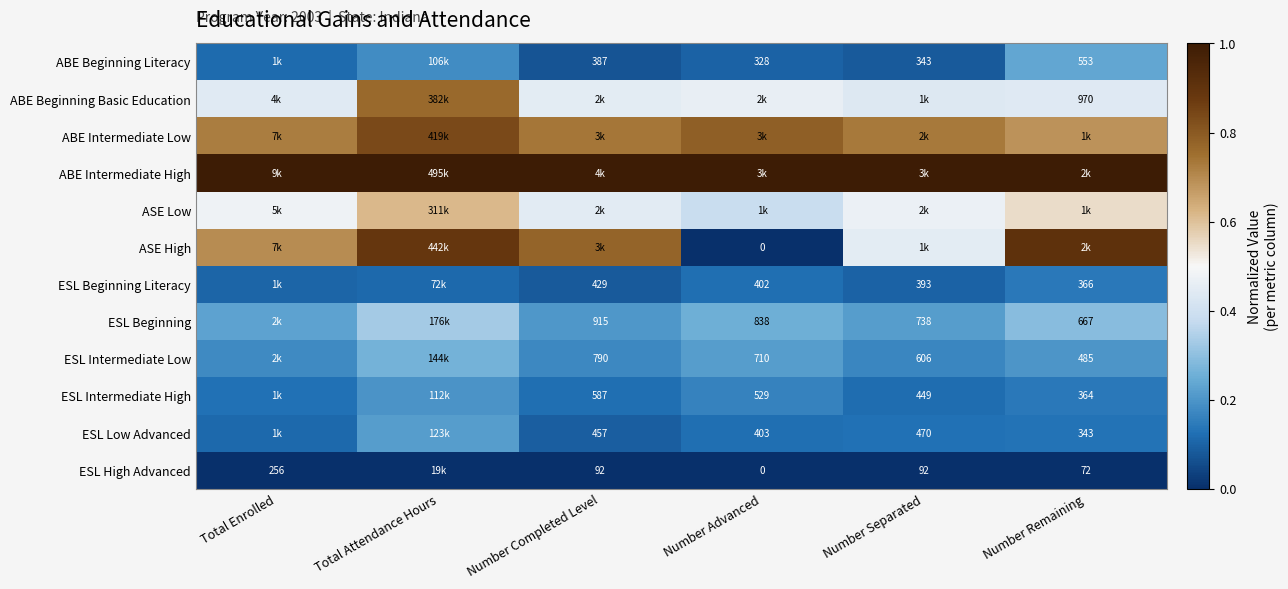

Is the value of ABE Beginning Literacy at Number Completed Level greater than the value of ESL High Advanced at Number Completed Level?

Yes